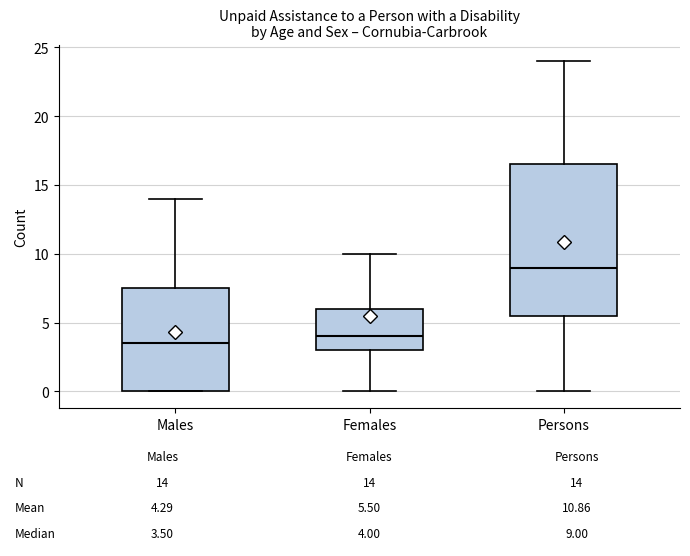

Which box's median line is the lowest?

Males